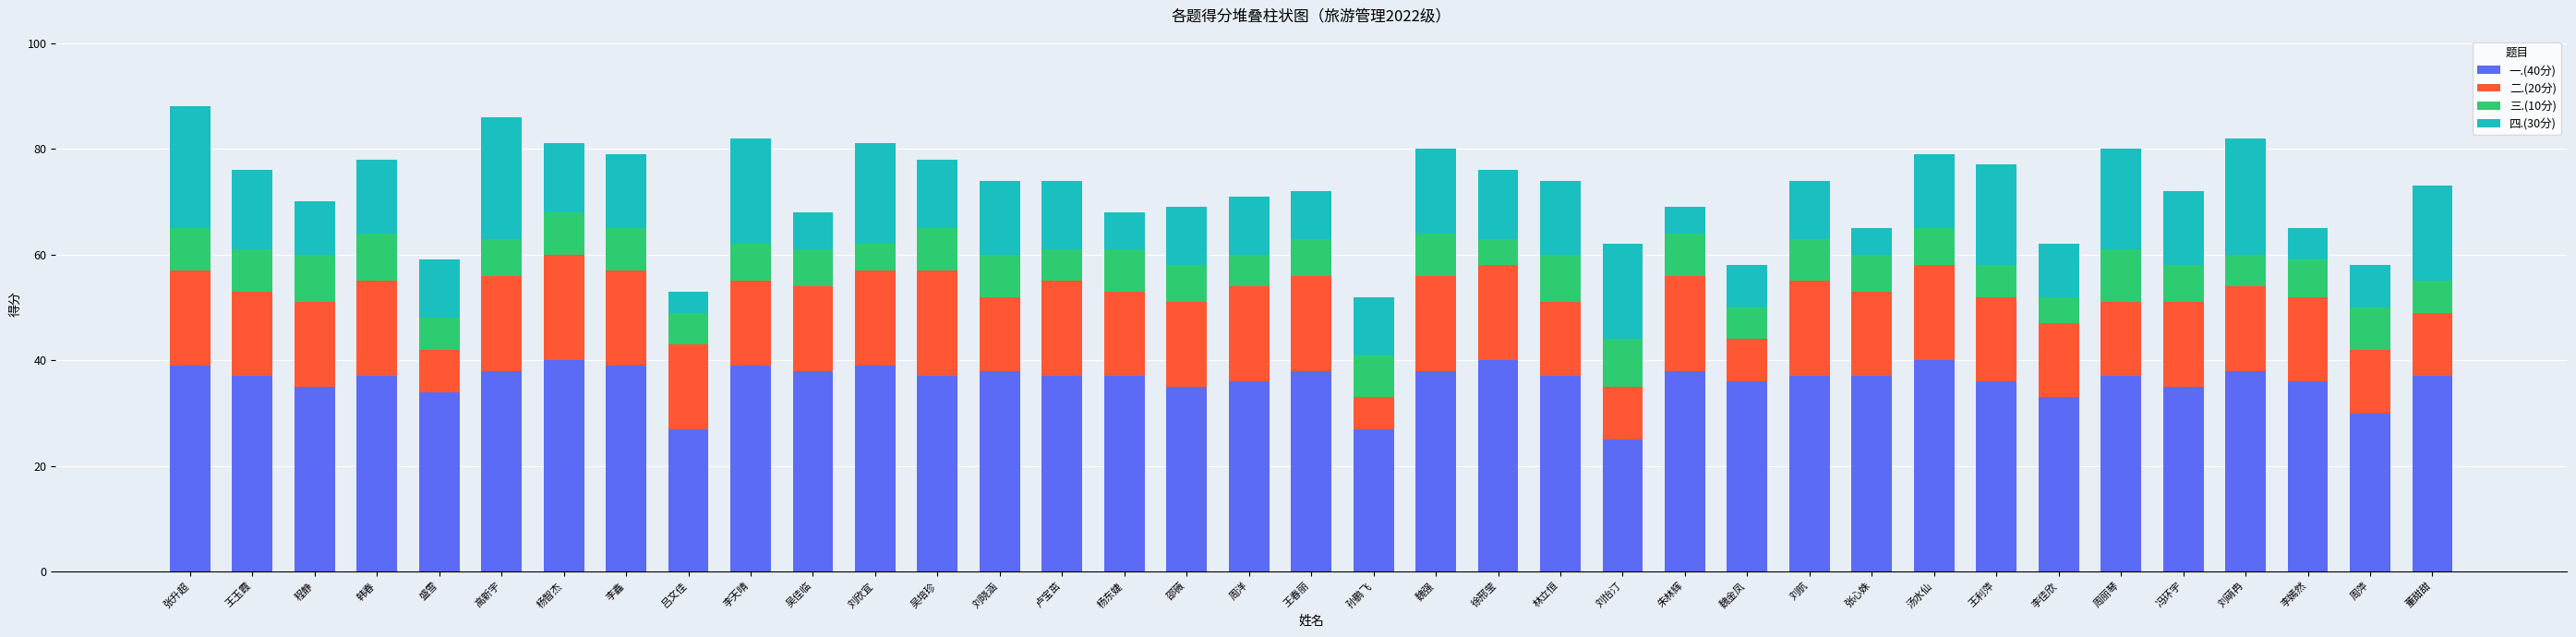

How many bars are there in total?

37